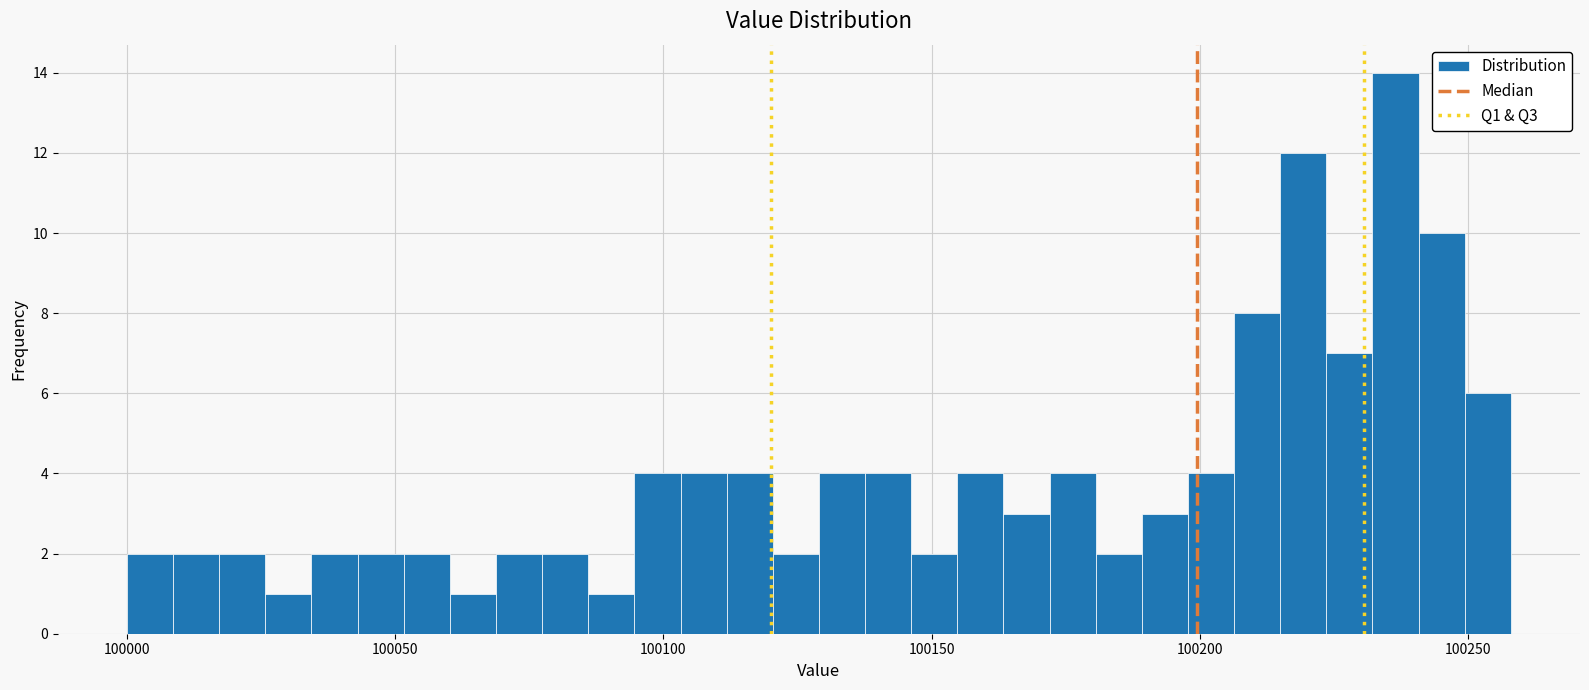

Read against the x-axis, roughly where is the centre of the tallest bar?

100235